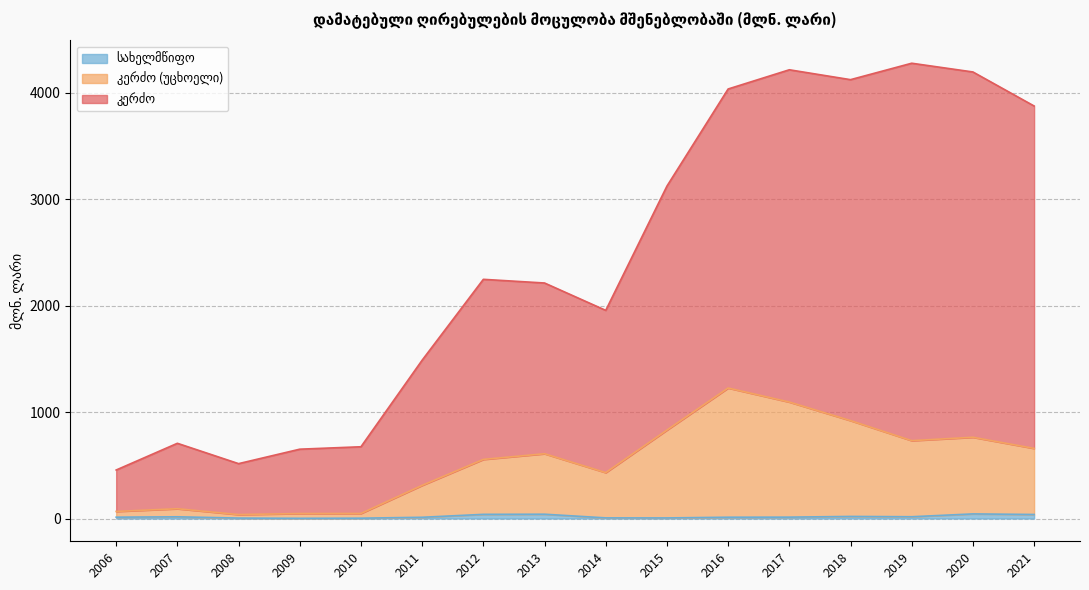

Where is the first local maximum for სახელმწიფო?

2007